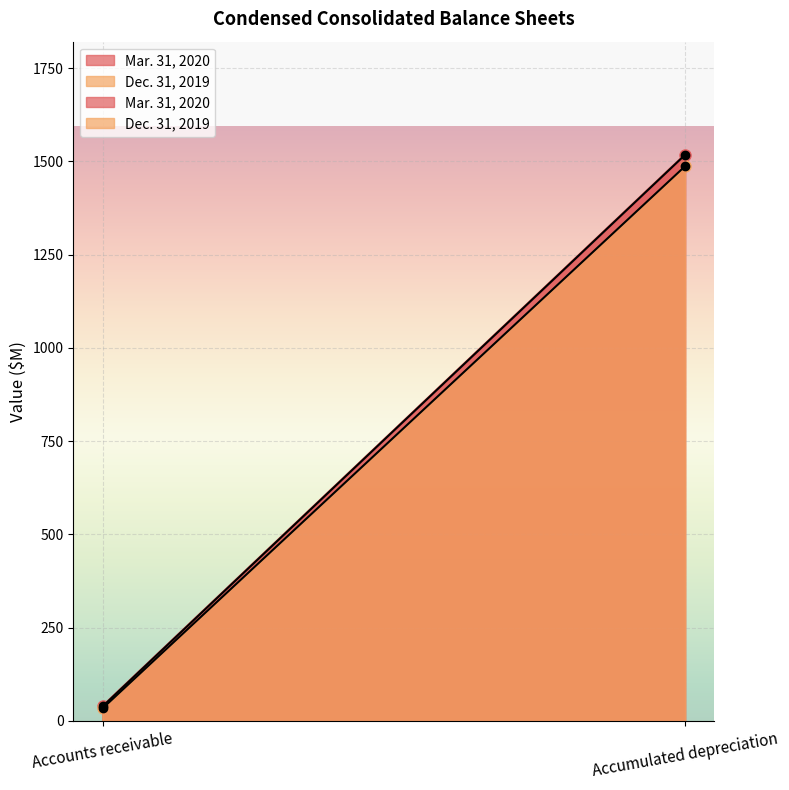

Is the value of Dec. 31, 2019 at Accounts receivable greater than the value of Mar. 31, 2020 at Accumulated depreciation?

No